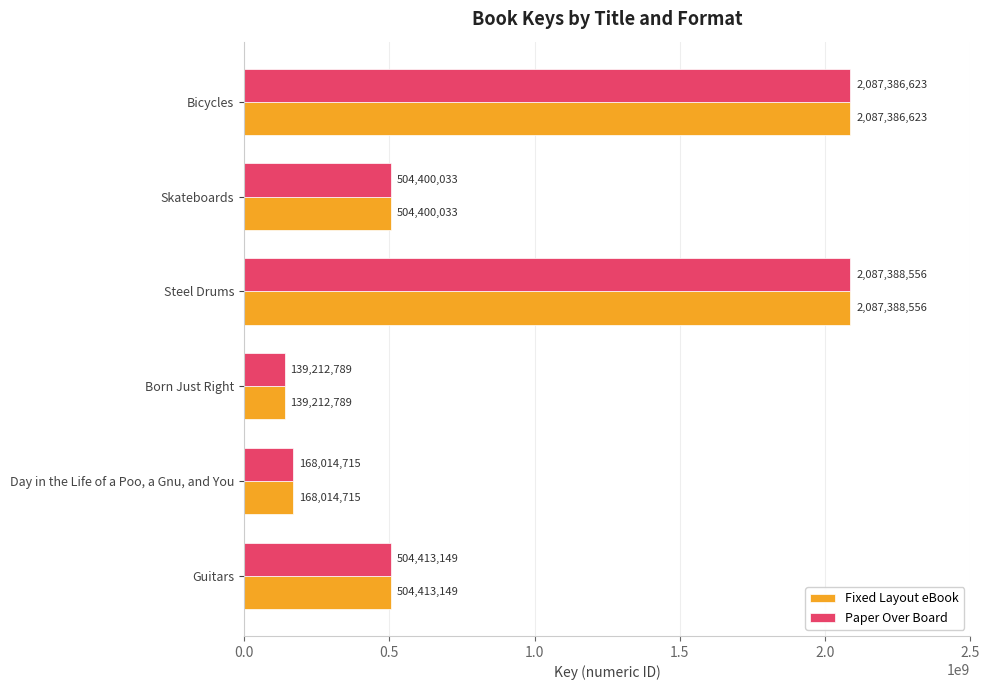

At which category is the sum across all series the highest?

Steel Drums